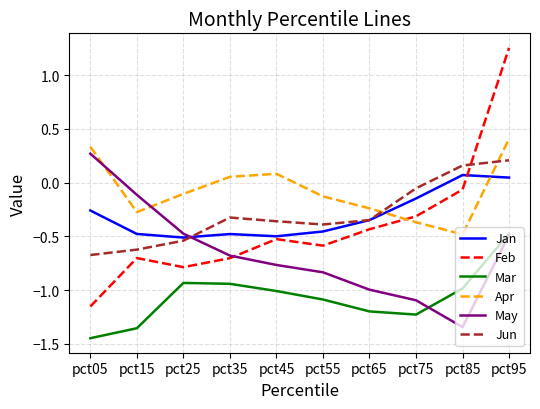

At which category does the chart reach its minimum across all series?

pct05